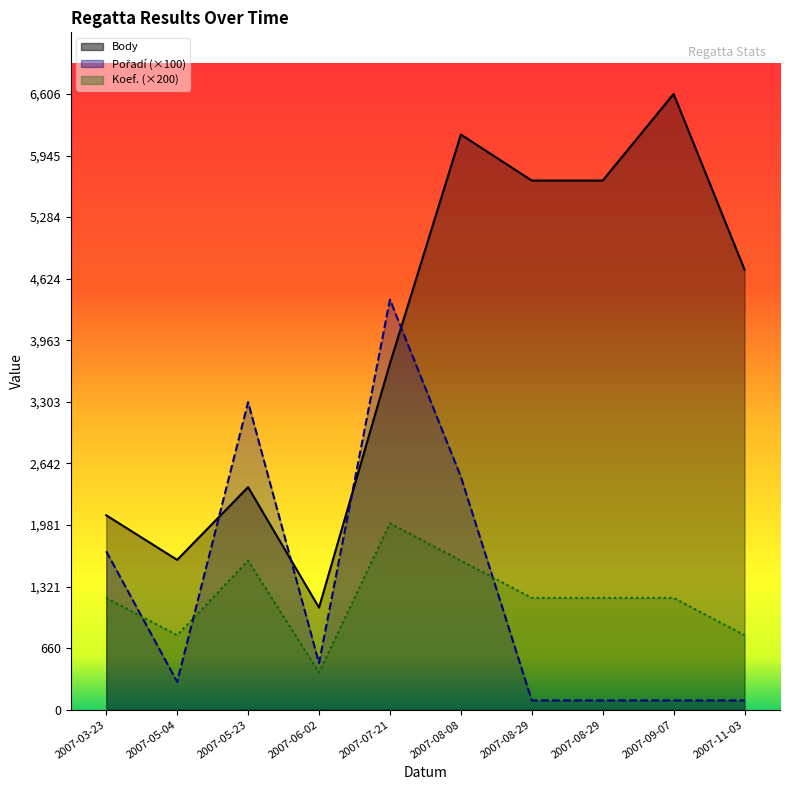

Reading left to right, extract all data points from this chart.

Body: 2007-03-23=2086	2007-05-04=1608	2007-05-23=2388	2007-06-02=1096	2007-07-21=3714	2007-08-08=6170	2007-08-29=5677	2007-08-29=5677	2007-09-07=6606	2007-11-03=4721
Pořadí: 2007-03-23=1700	2007-05-04=300	2007-05-23=3300	2007-06-02=500	2007-07-21=4400	2007-08-08=2500	2007-08-29=100	2007-08-29=100	2007-09-07=100	2007-11-03=100
Koef.: 2007-03-23=1200	2007-05-04=800	2007-05-23=1600	2007-06-02=400	2007-07-21=2000	2007-08-08=1600	2007-08-29=1200	2007-08-29=1200	2007-09-07=1200	2007-11-03=800